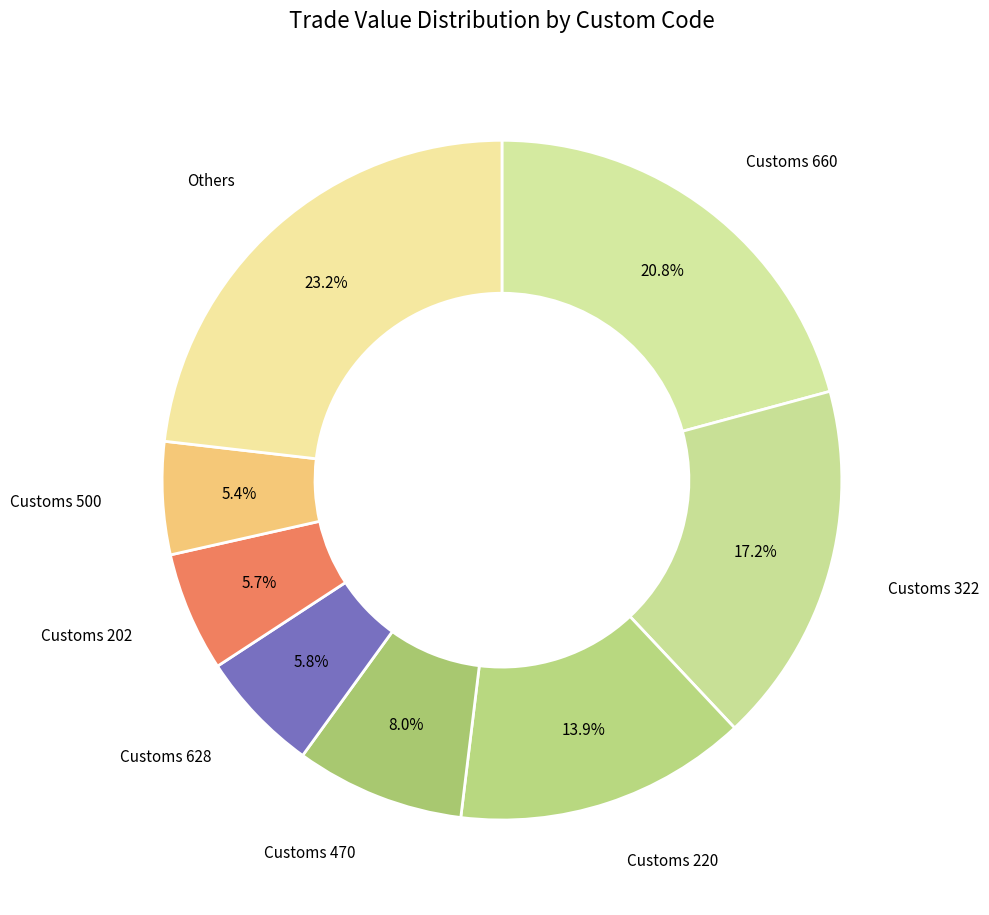

To the nearest percent, what is the difference between the largest and smallest slice percentages?

18%